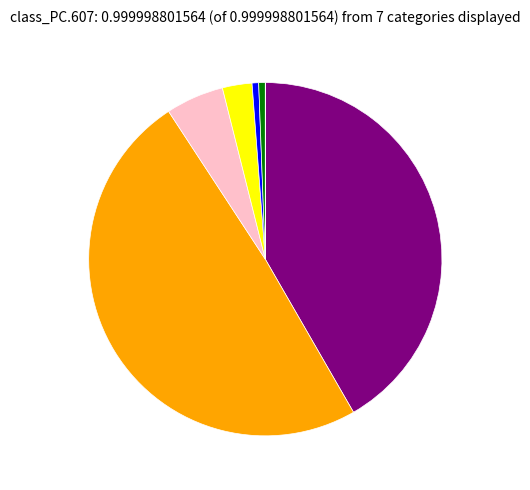

Is there any slice that represents more than half of the pie?

No